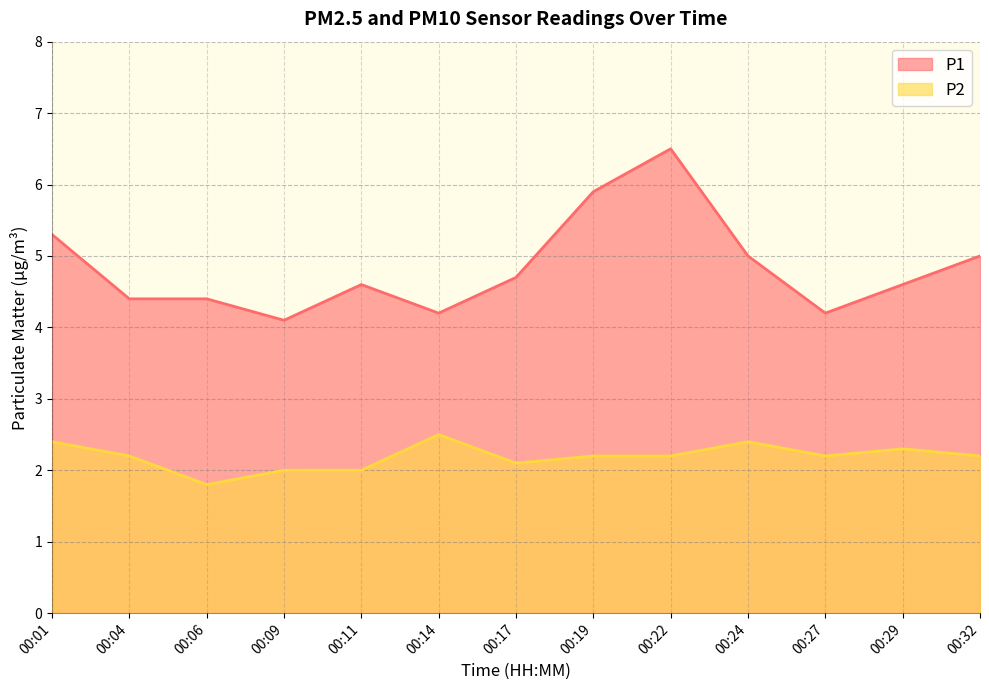

Where is the first local minimum for P1?

00:09